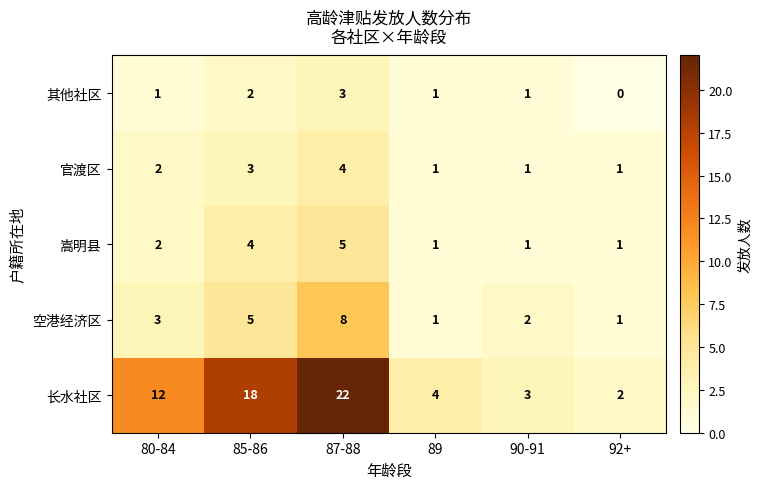

Count the number of data series in this chart.

5